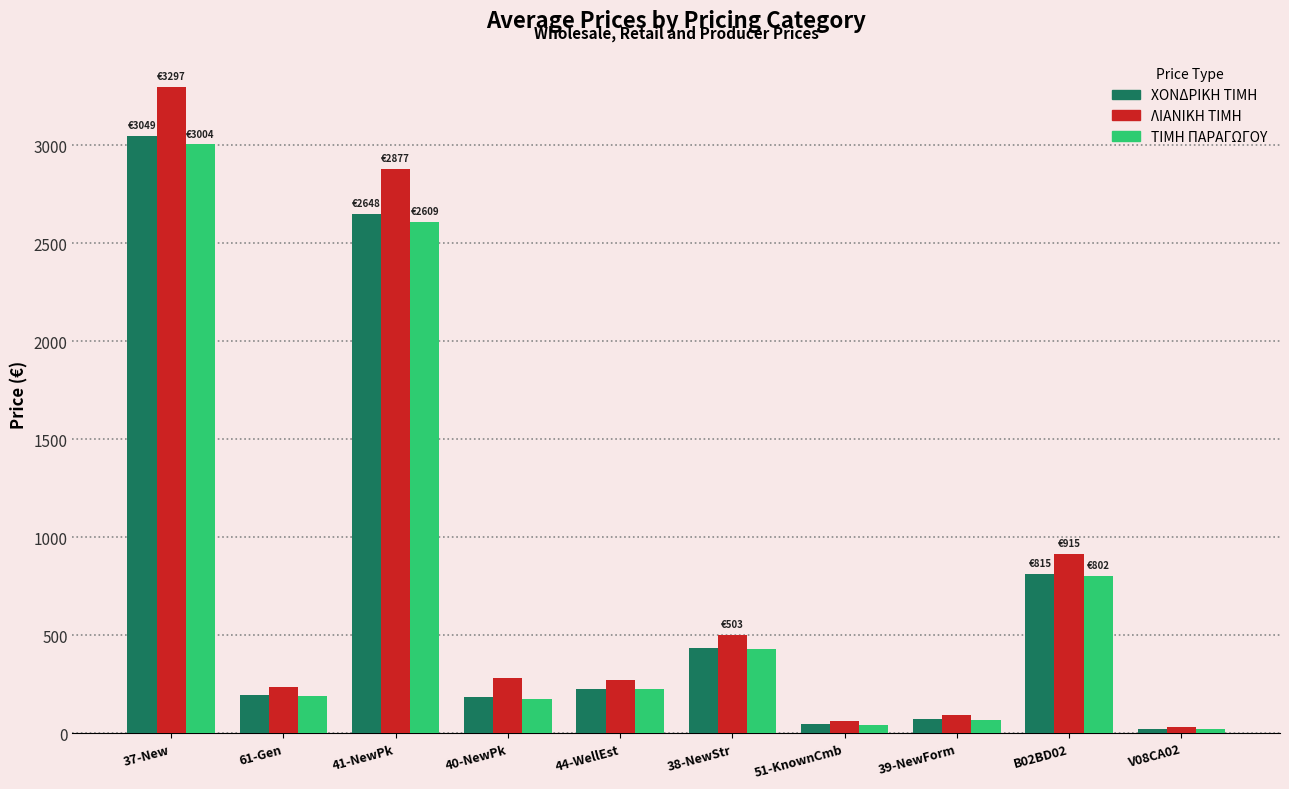

What is the value of the ΛΙΑΝΙΚΗ ΤΙΜΗ bar at the 7th from the left?

64.2